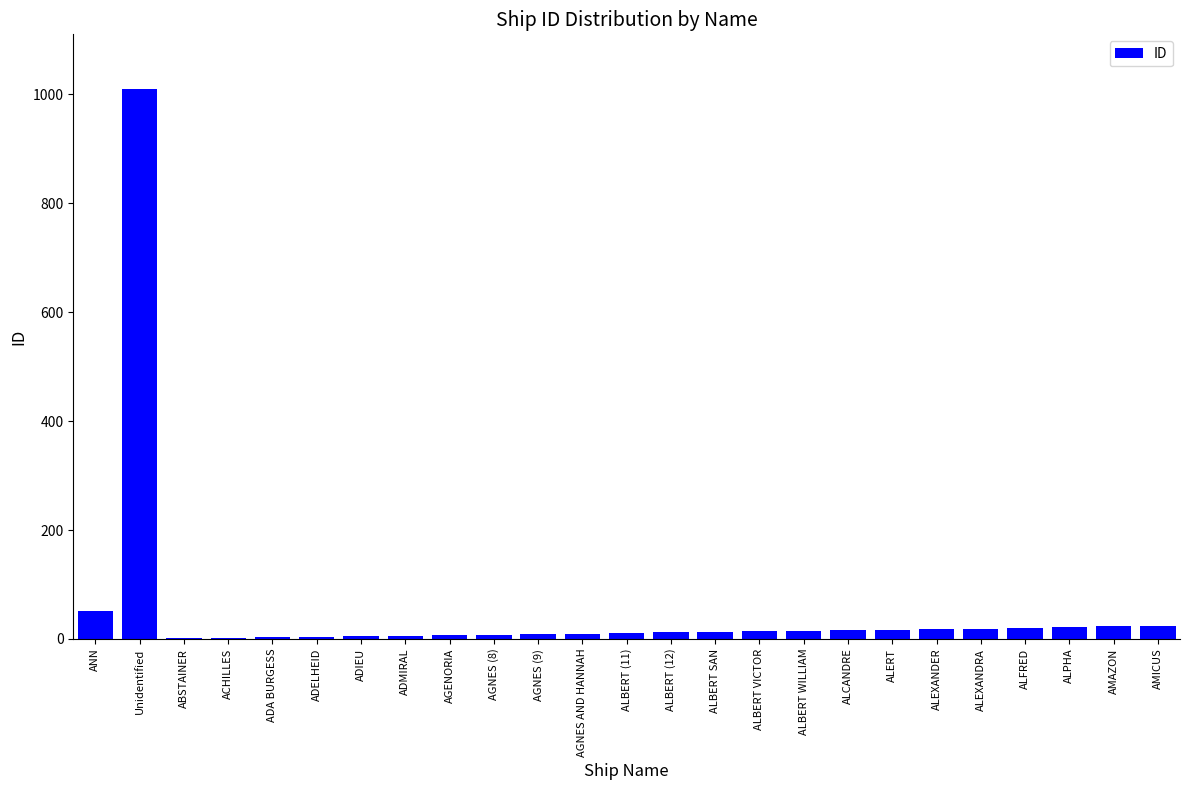

What is the sum of the values at AMAZON and ANN?

74